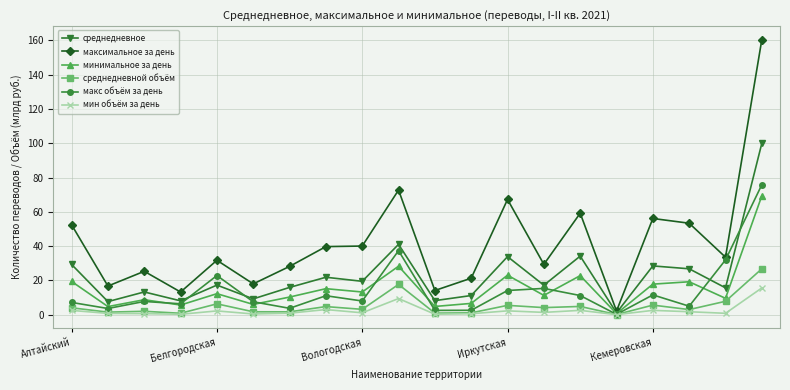

True or false: минимальное за день has more than 2 interior local peaks.

True